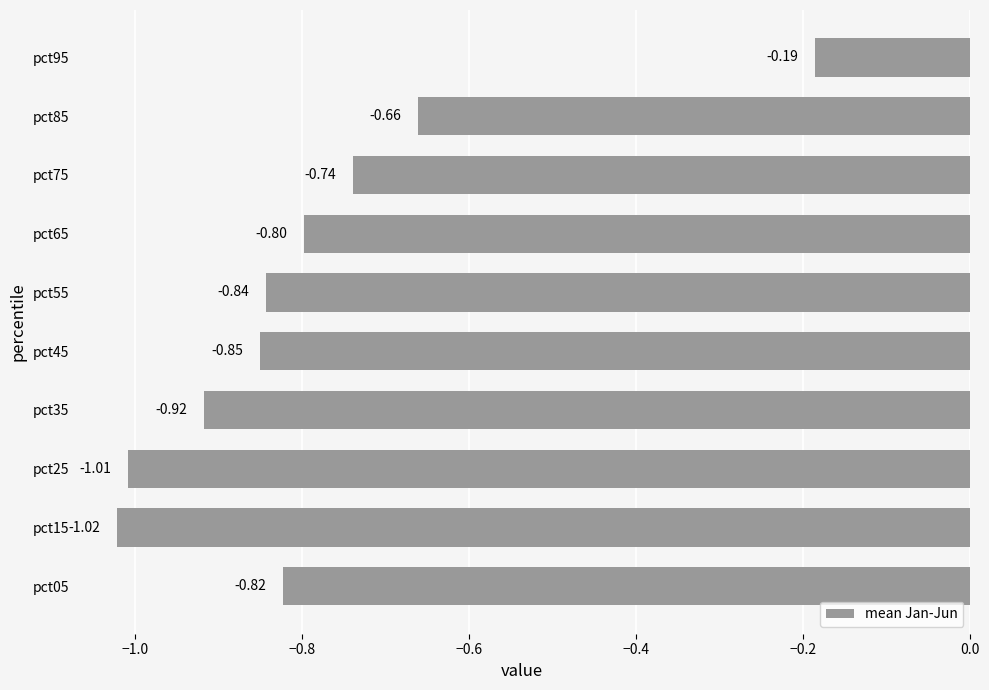

What is the difference between the maximum and minimum values?

0.8